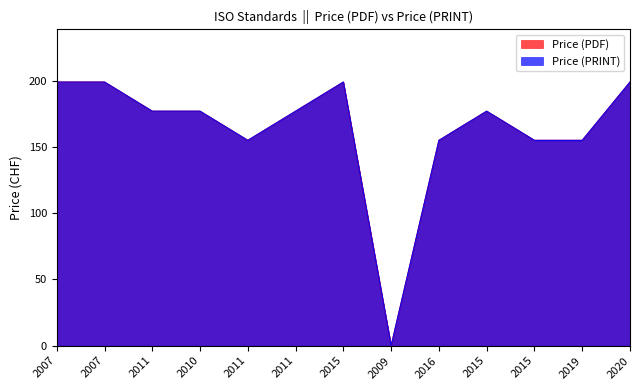

Is it true that Price (PDF) equals 199 at 2015?

True